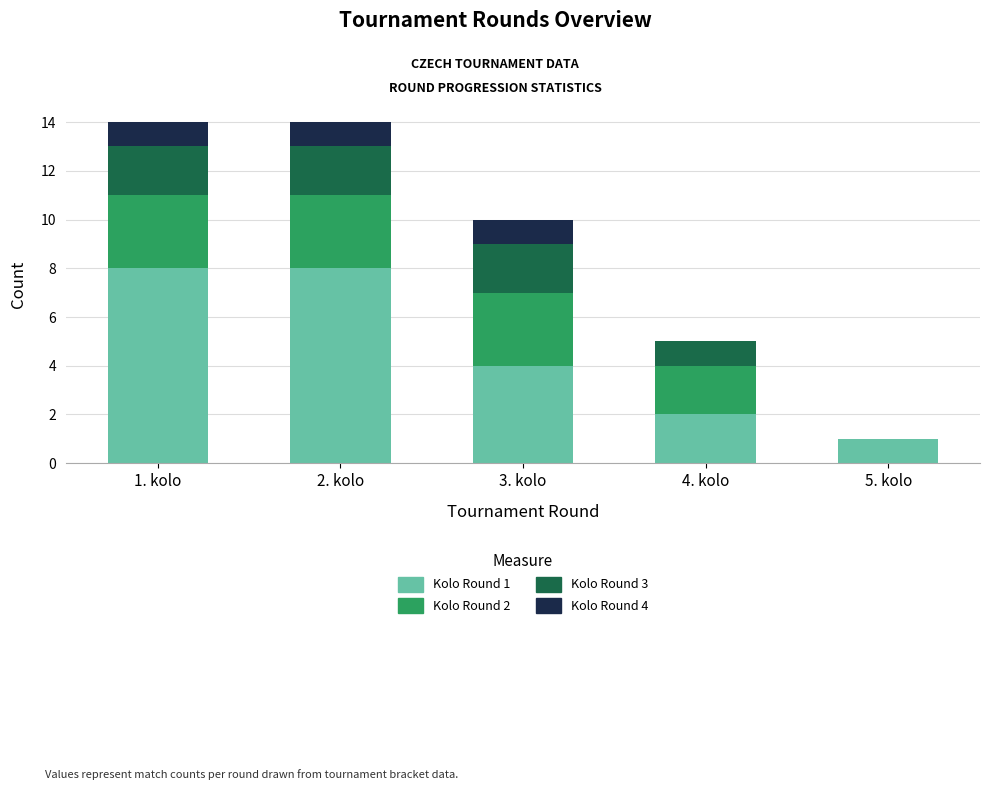

Is it true that Kolo Round 1 equals 1 at 5. kolo?

True